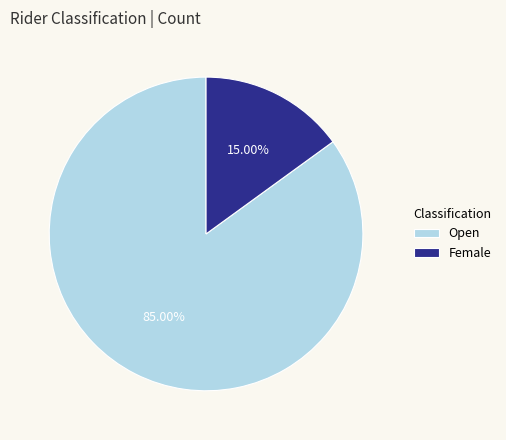

Is it true that Female is 15% of the pie?

True